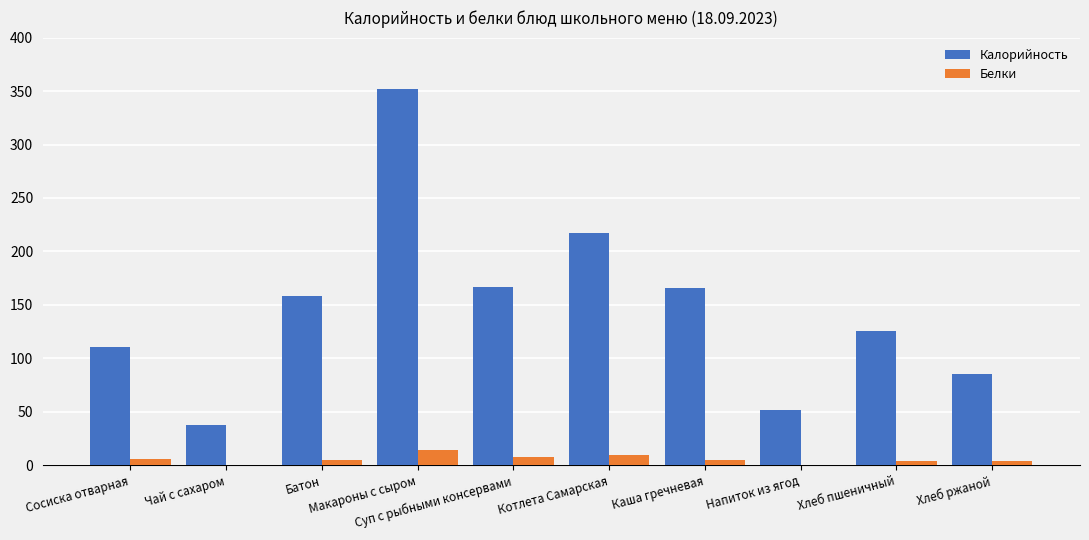

What is the sum of all Калорийность values?

1472.0